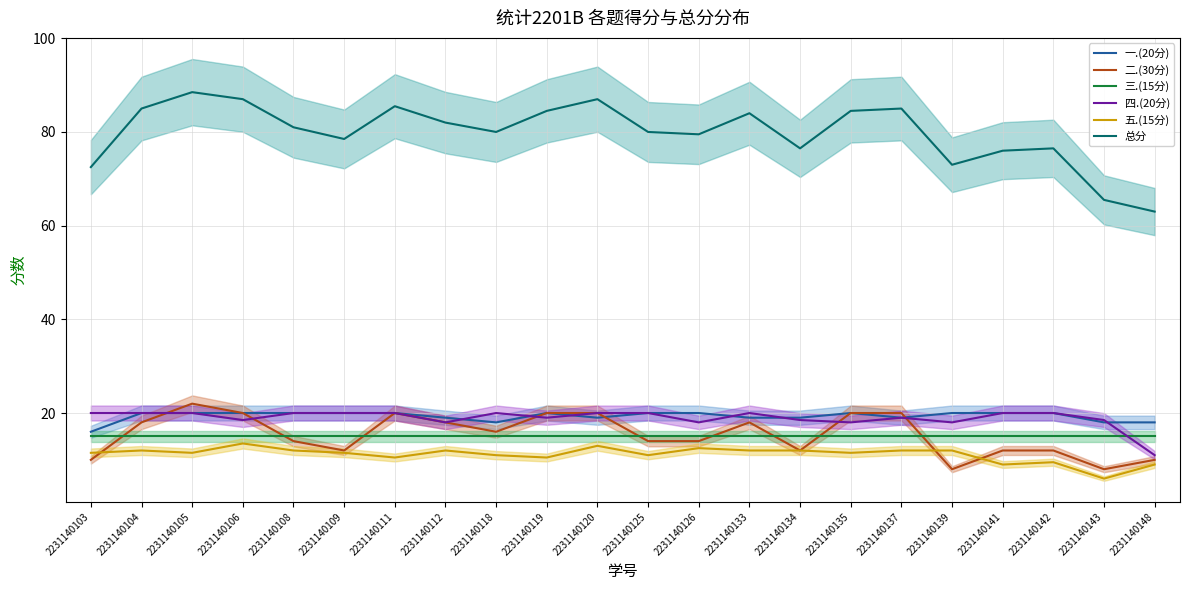

True or false: 二.(30分) and 总分 cross at least once.

False